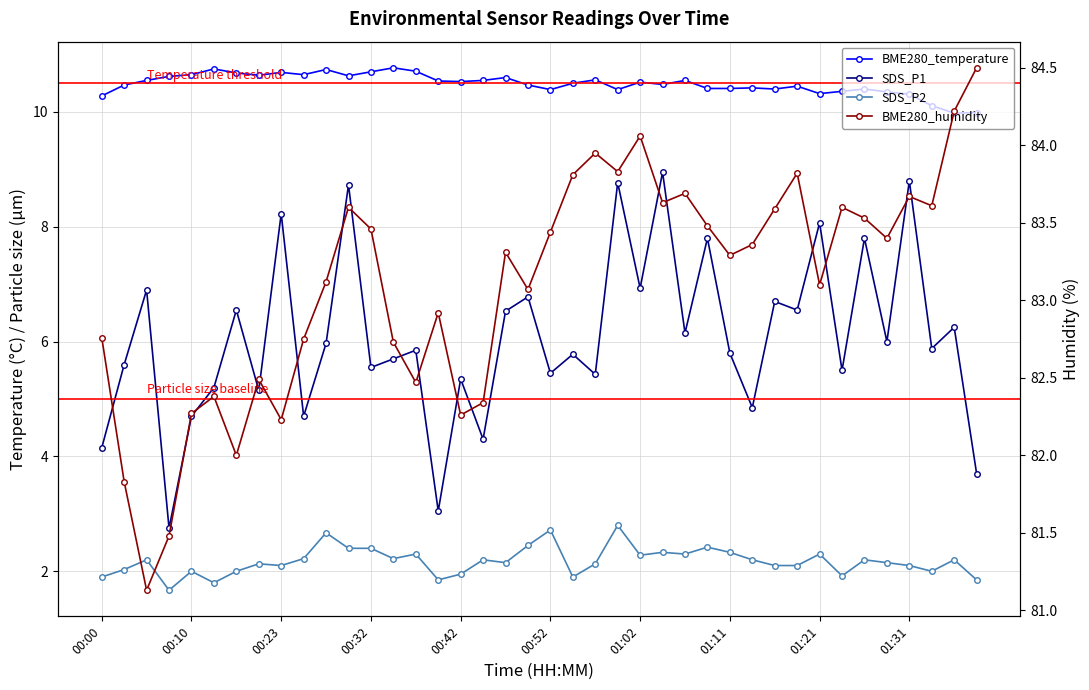

What is the difference between the maximum and second lowest values in the BME280_temperature series?

0.8